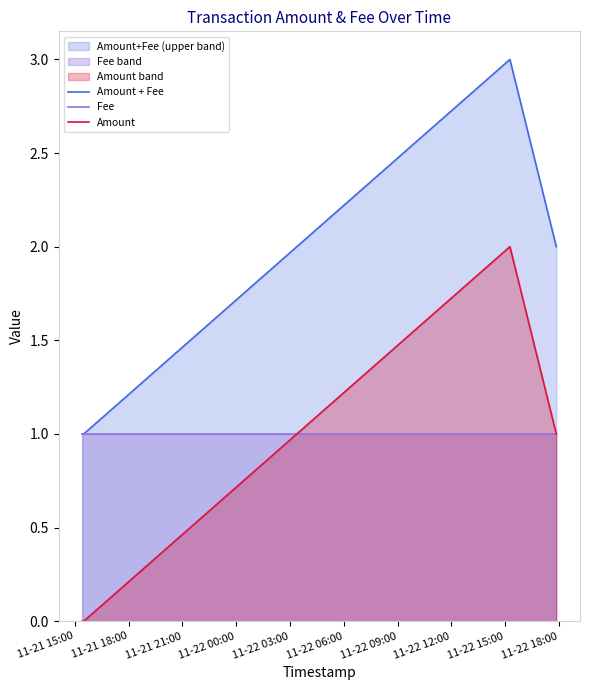

What is the sum of all Amount + Fee values?

8